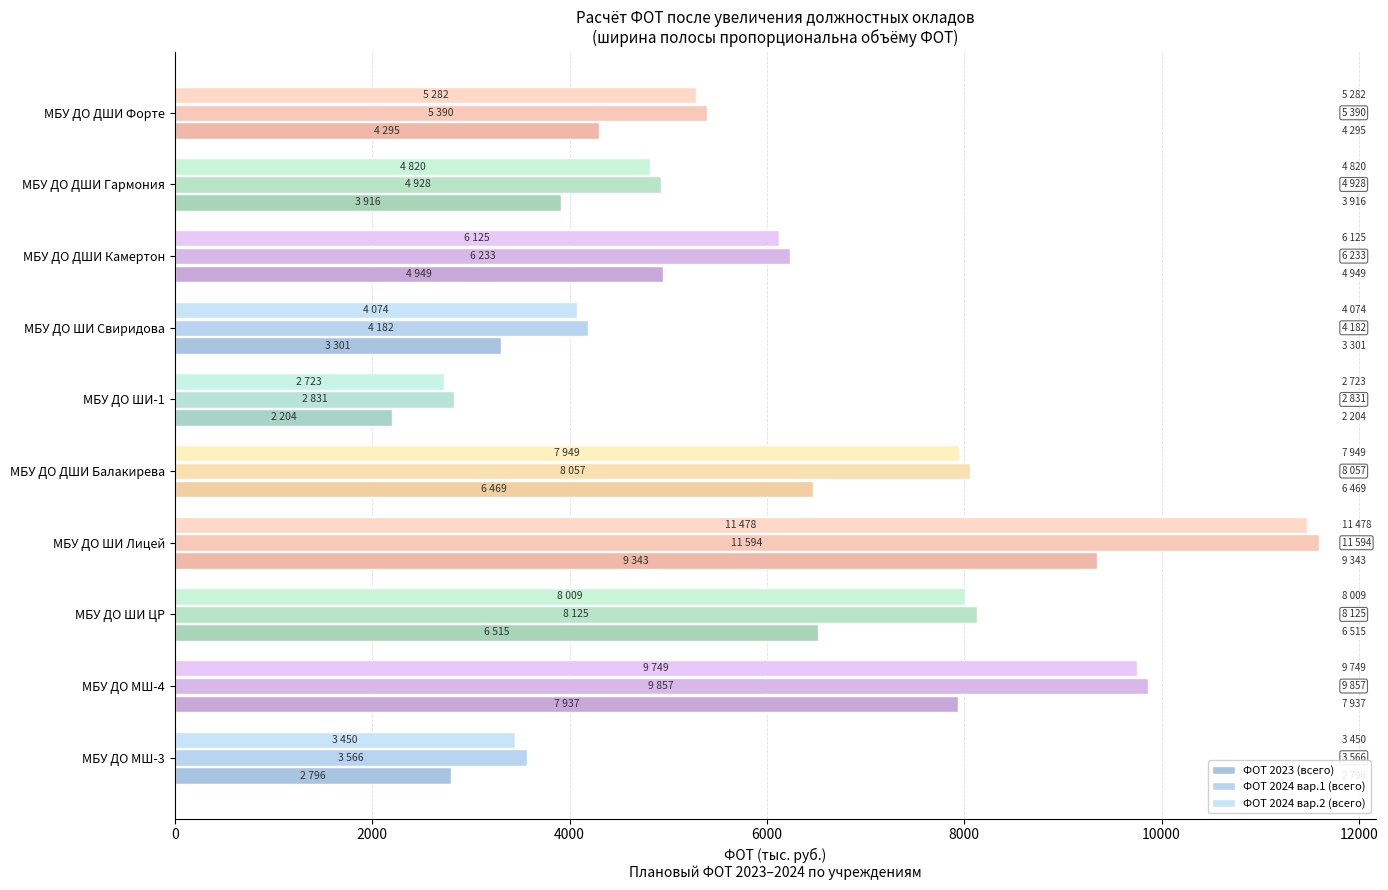

How many data points in ФОТ 2024 вар.2 (всего) are less than 6125?

5